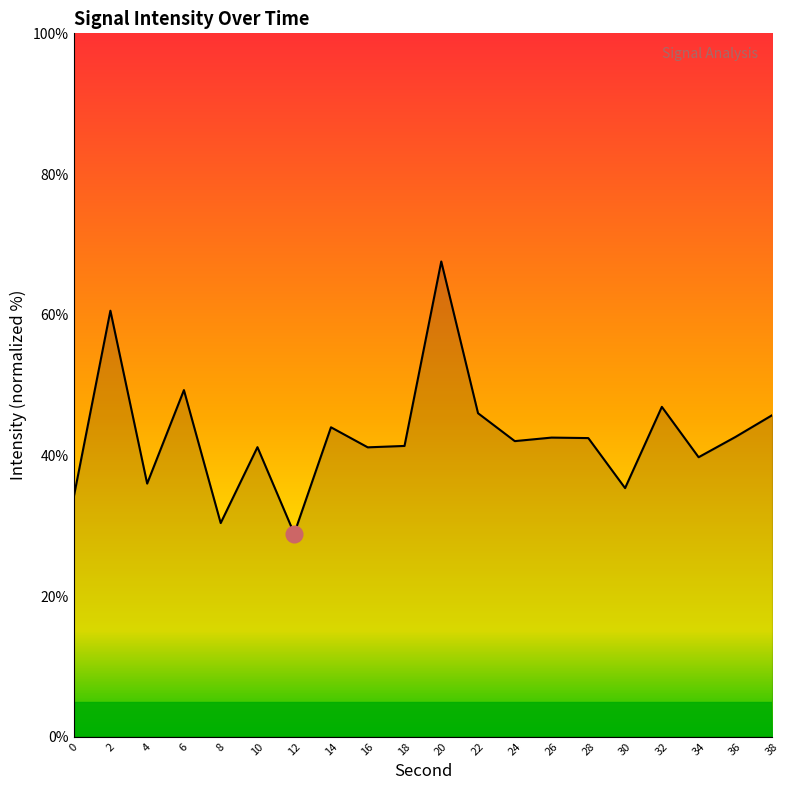

What is the smallest value displayed?

28.9